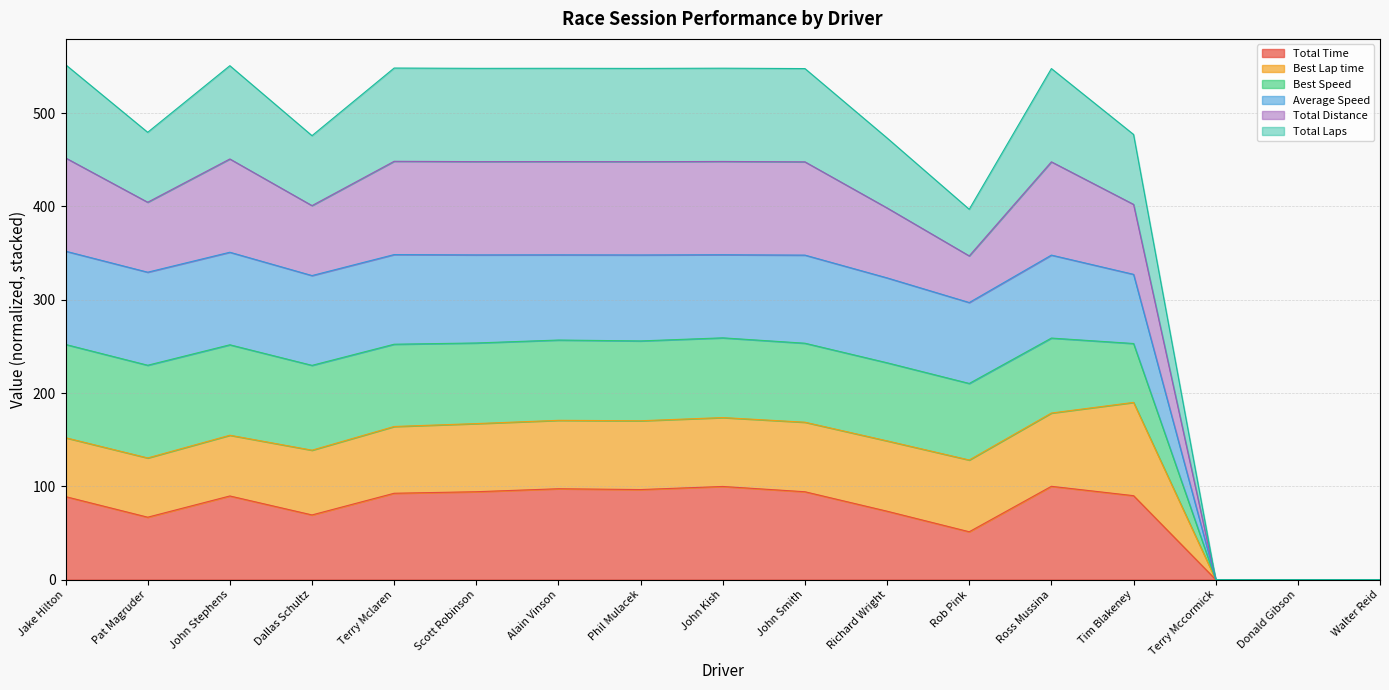

True or false: Total Distance and Total Time intersect in this chart.

False